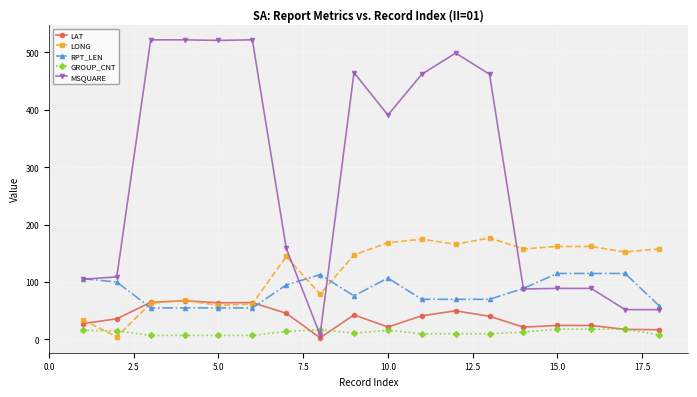

At how many categories does at least one series exceed 309?

9